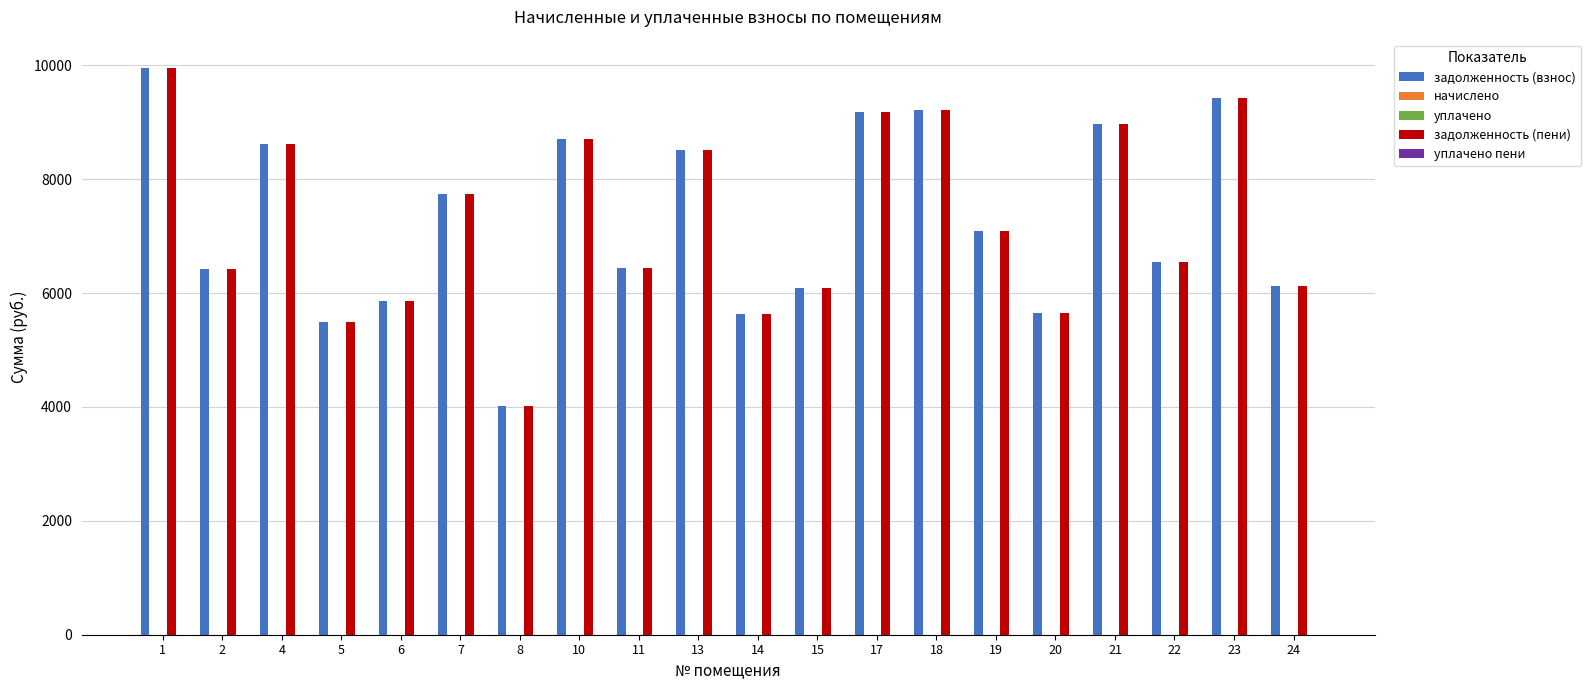

Which has a higher value, 13 or 1?

1